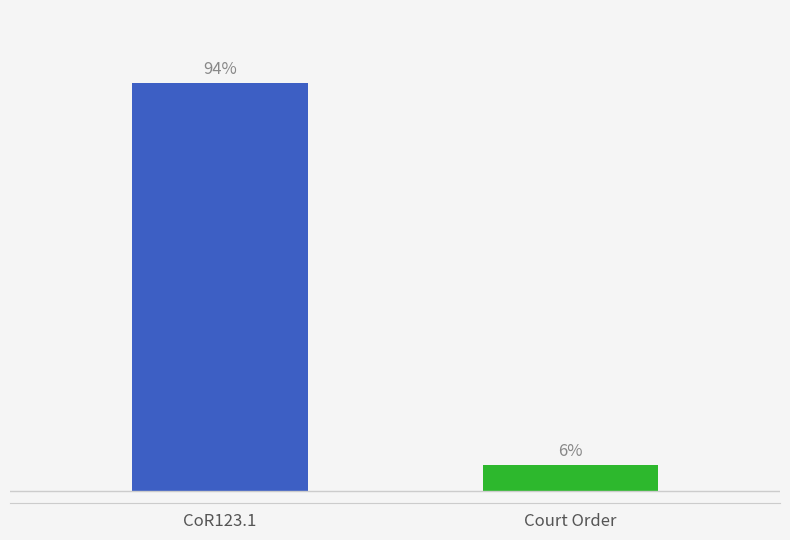

Rank the categories by value from lowest to highest.

Court Order, CoR123.1